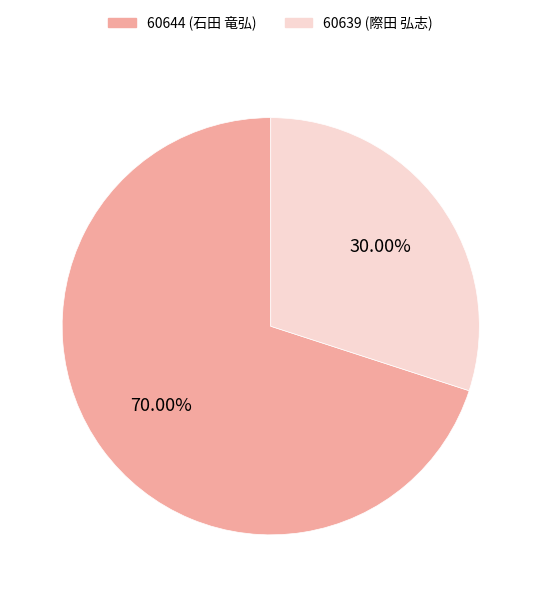

Count the number of slices in the pie.

2